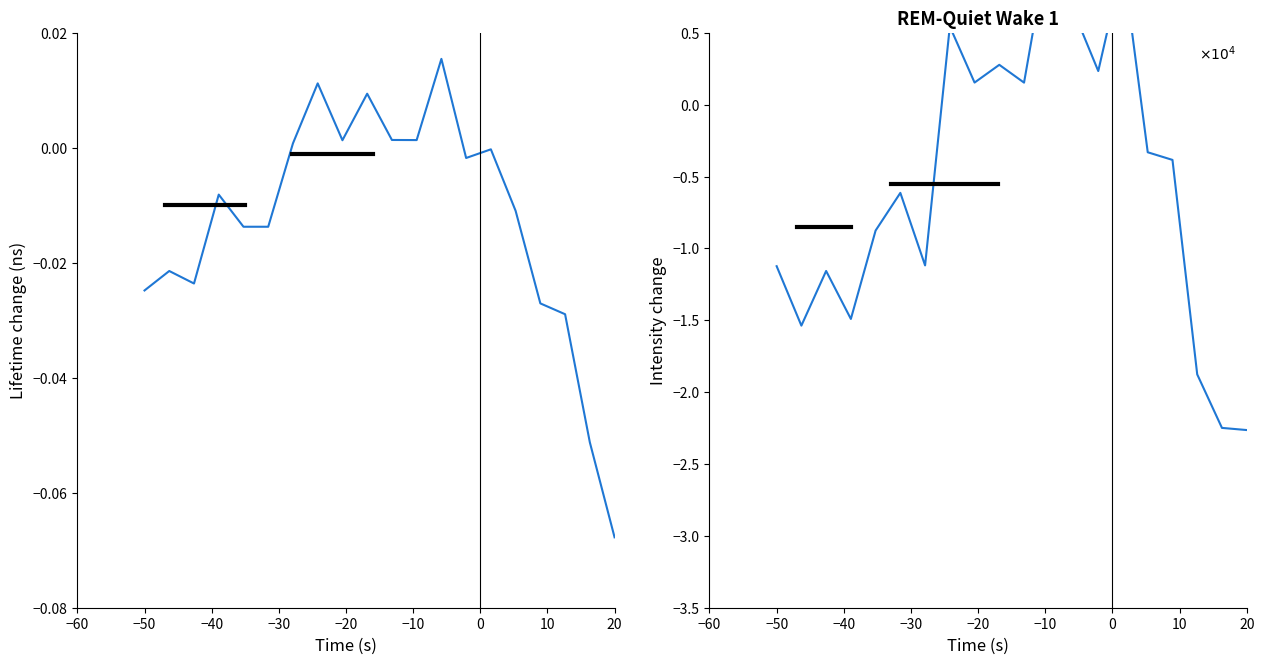

The Lifetime change series shows -0.1 at 20. True or false?

True